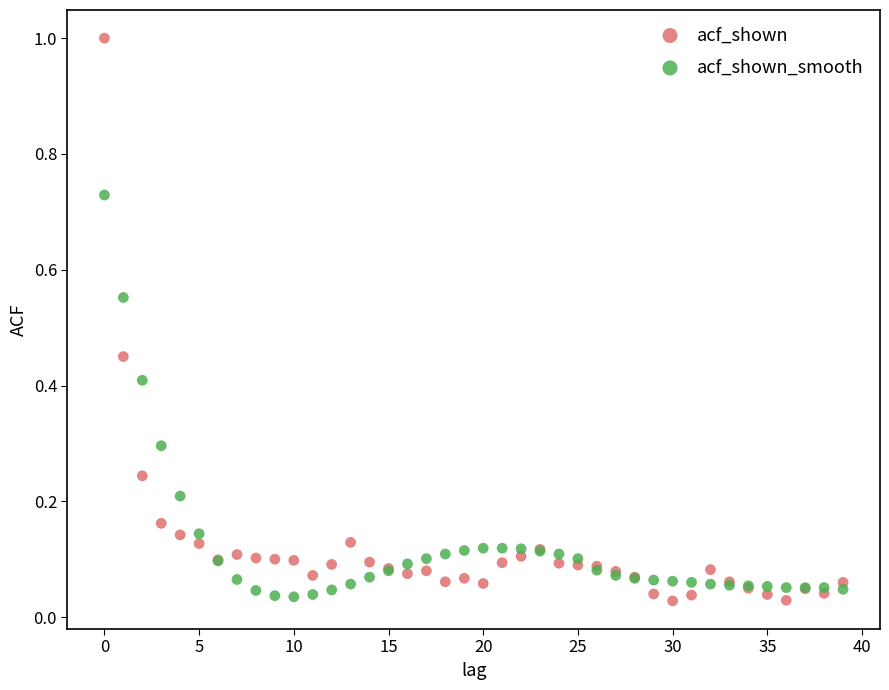

Which series has the widest spread of Y values?

acf_shown